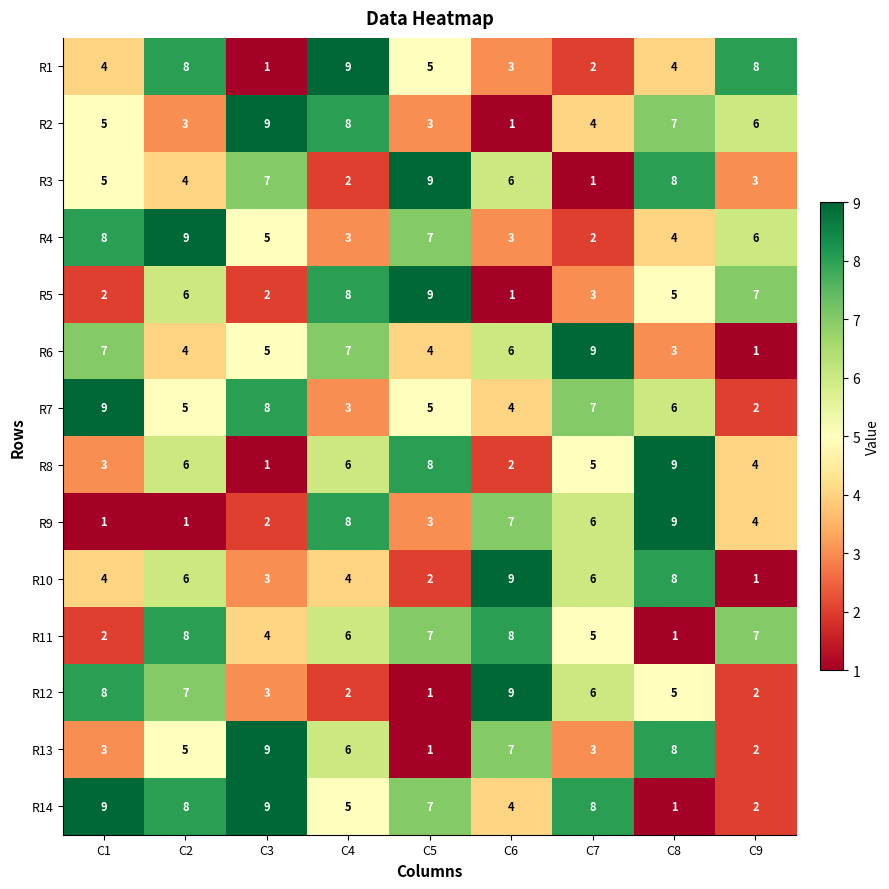

What is the spread (max minus min) of values at C5?

8